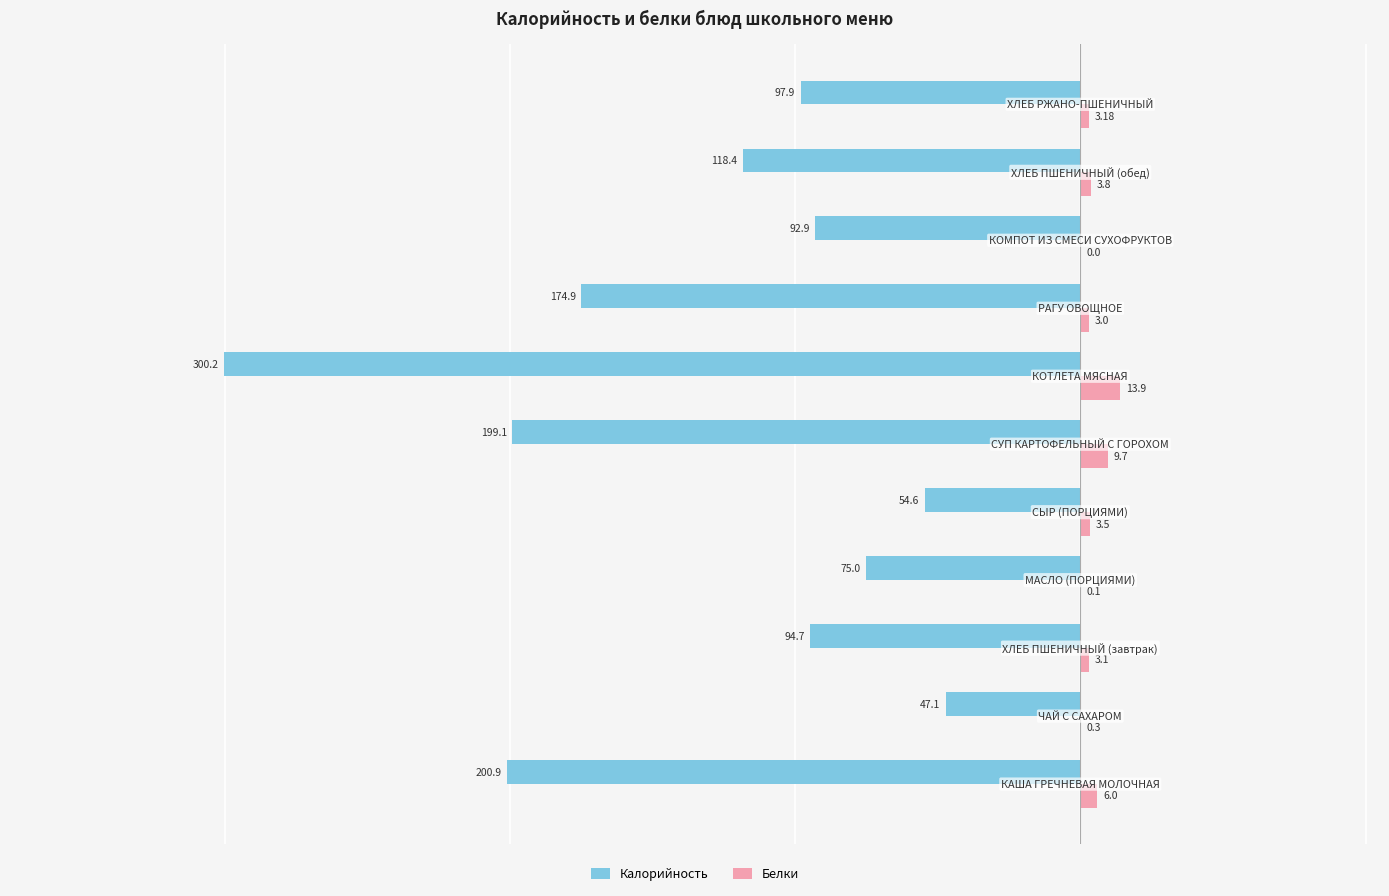

Which series has the largest total across all categories?

Белки